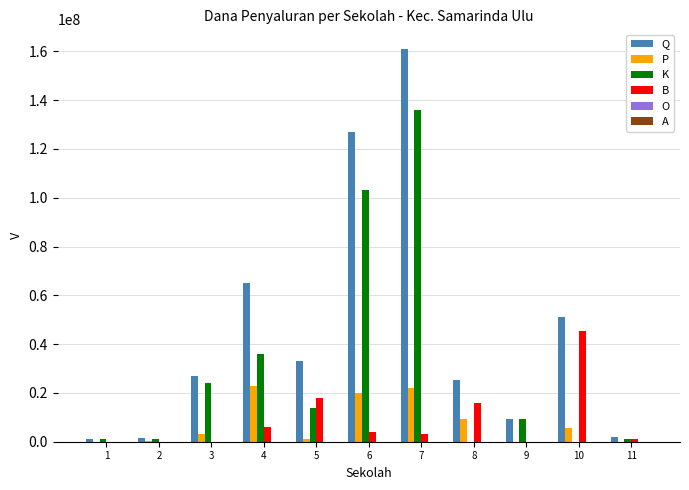

True or false: Q has a value of 161000000 at 7.

True